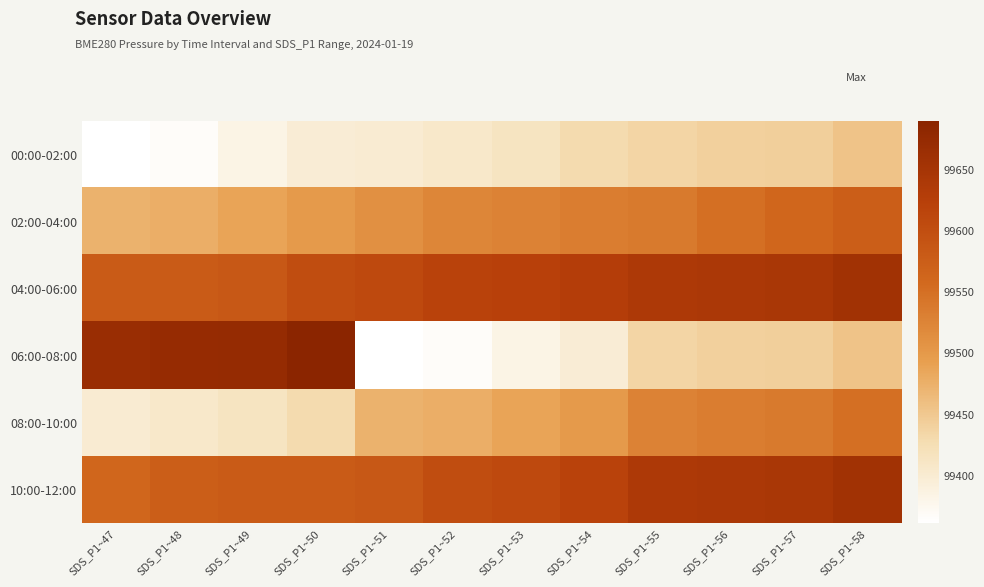

What is the total value across all series at SDS_P1~58?

597351.0